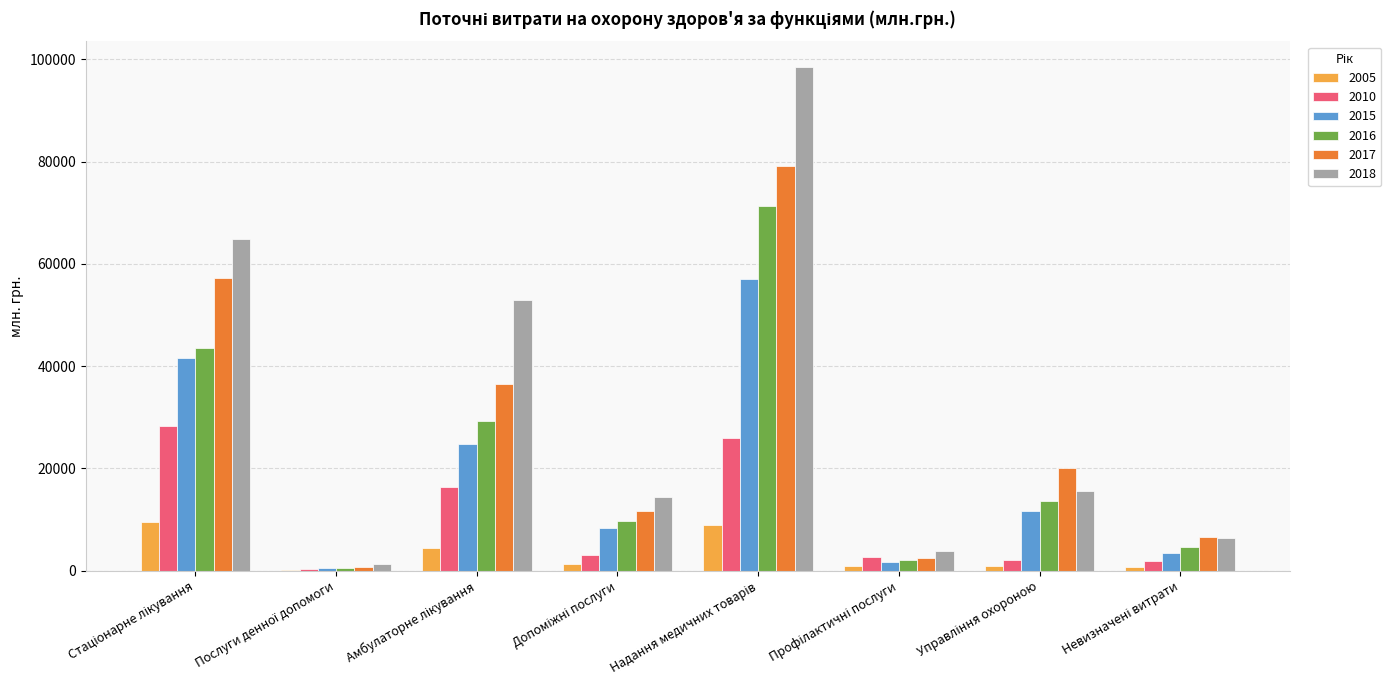

How many groups of bars are there?

8